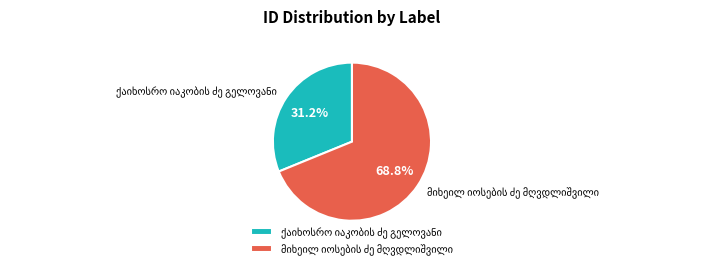

To the nearest percent, what is the average slice percentage?

50%